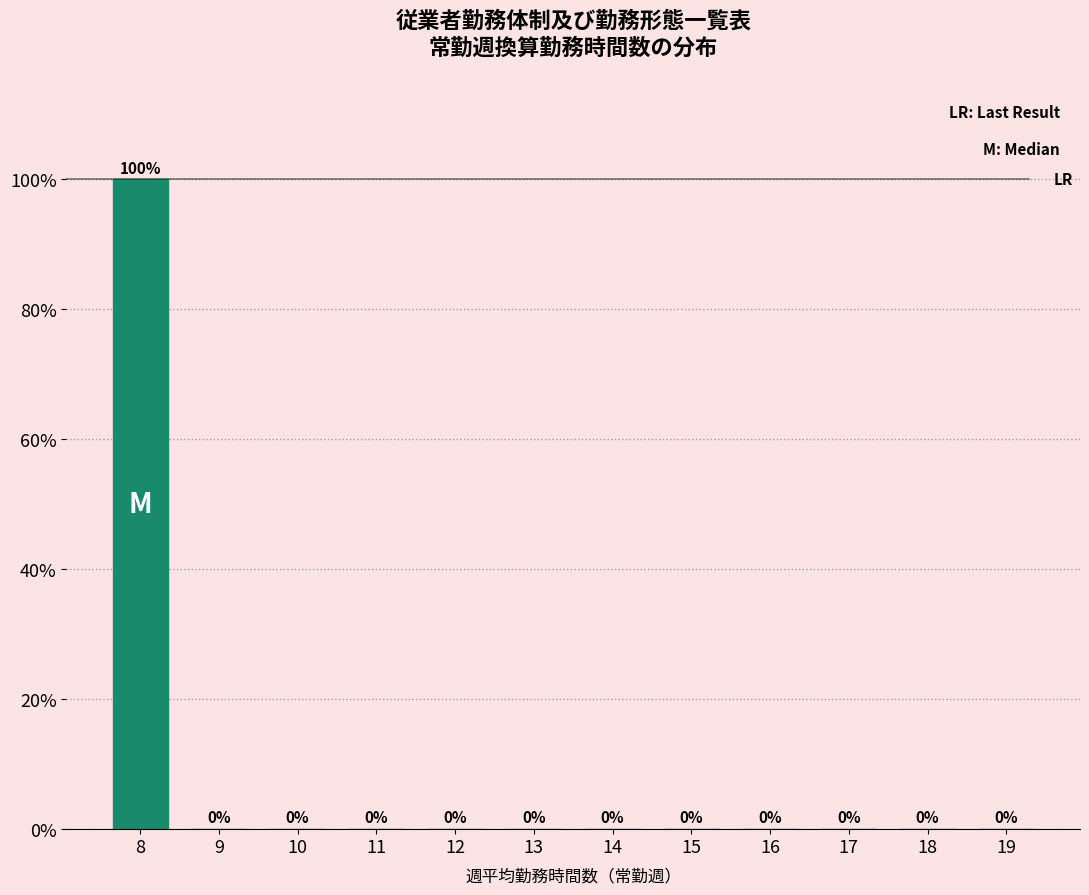

Reading left to right, extract all data points from this chart.

8=100	9=0	10=0	11=0	12=0	13=0	14=0	15=0	16=0	17=0	18=0	19=0